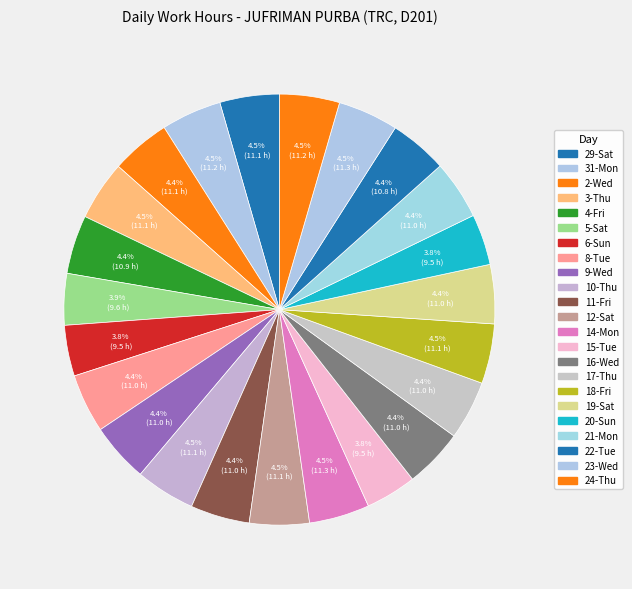

What is the change in value from 15-Tue to 16-Wed?

+1.5